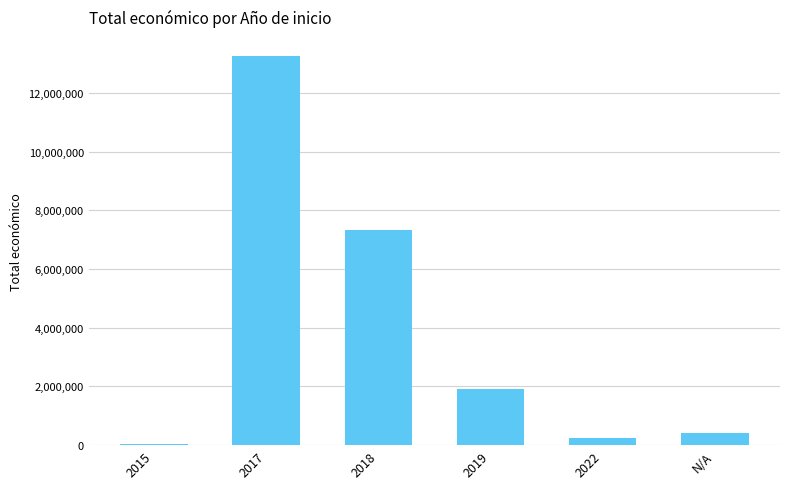

What is the maximum value shown in the chart?

13246519